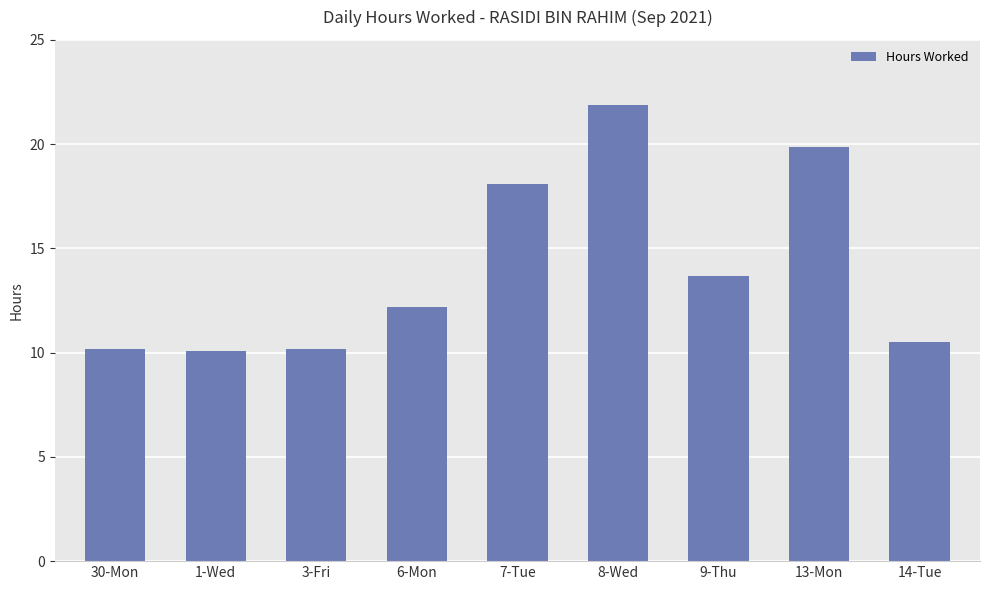

The chart shows a value of 5.2 at 9-Thu. True or false?

False